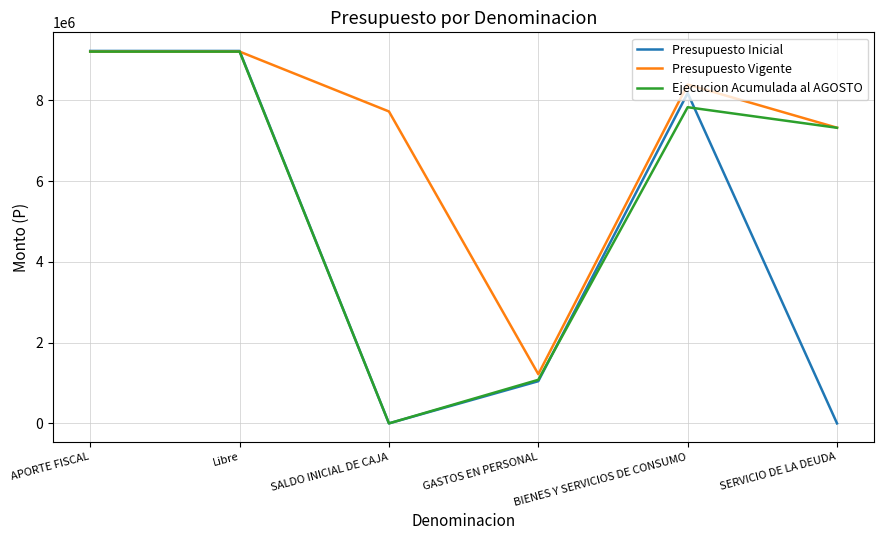

List the series in order of their overall mean, highest first.

Presupuesto Vigente, Ejecucion Acumulada al AGOSTO, Presupuesto Inicial